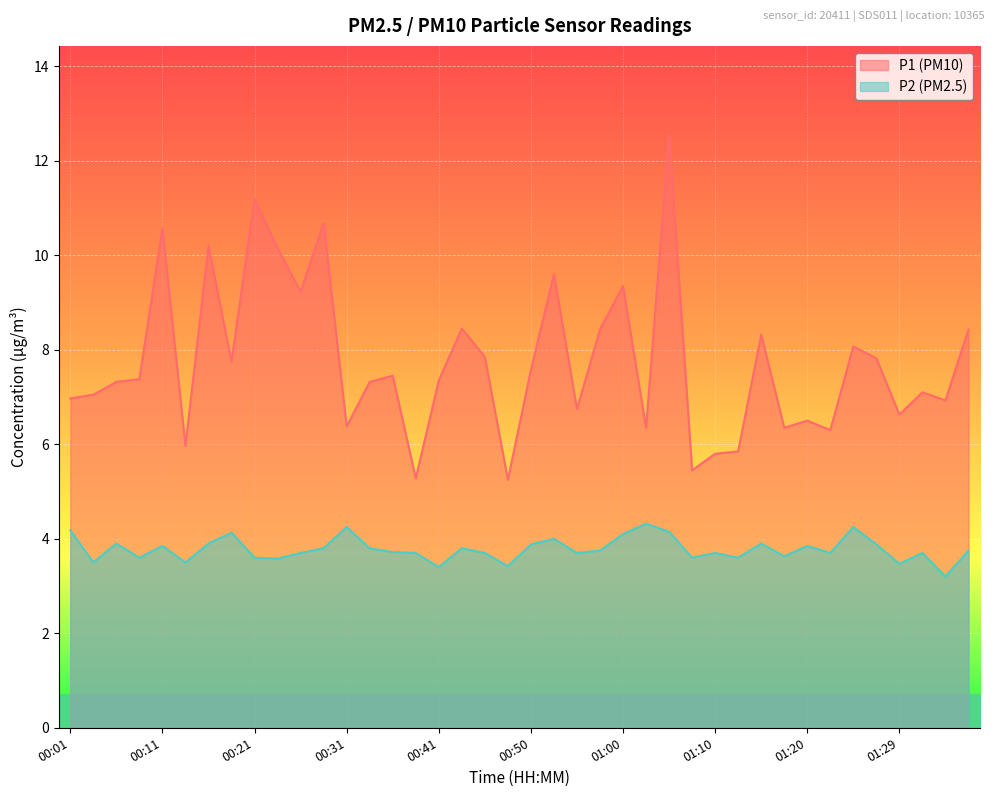

Which category has the highest value in the P2 series?

01:03